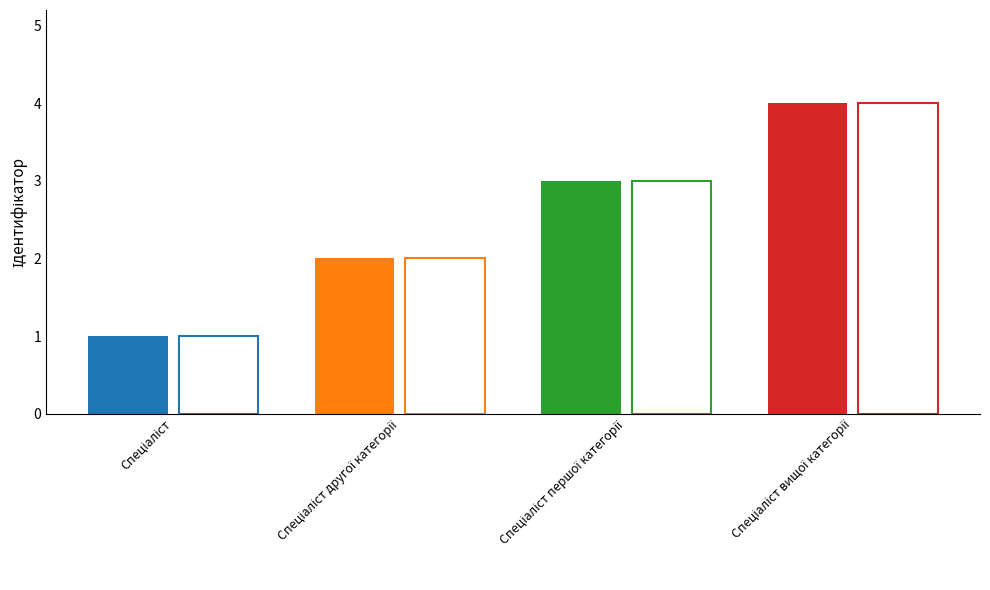

Rank the categories by value from highest to lowest.

Спеціаліст вищої категорії, Спеціаліст першої категорії, Спеціаліст другої категорії, Спеціаліст